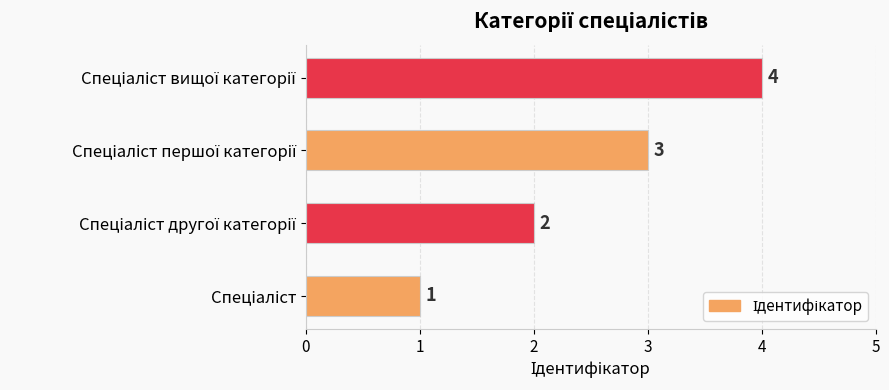

How many values are between 2 and 4?

3